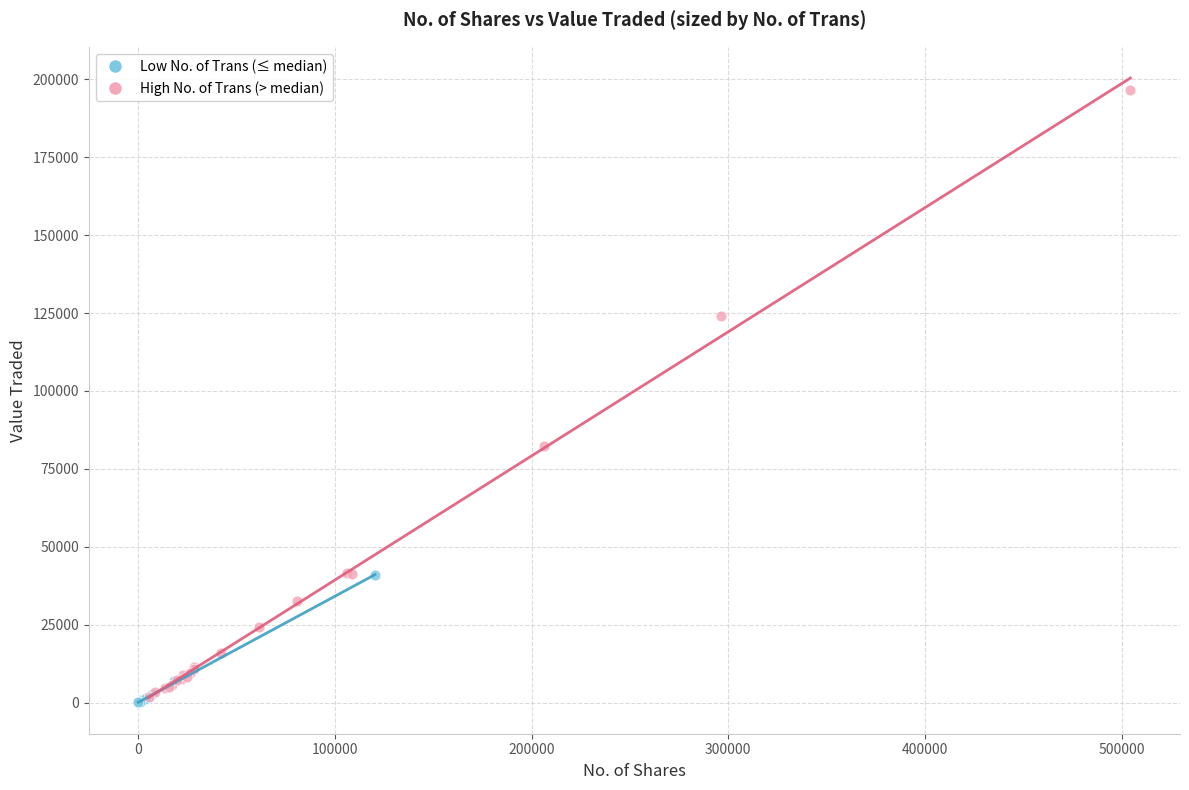

Which series has the largest Y range (max minus min)?

High No. of Trans (> median)